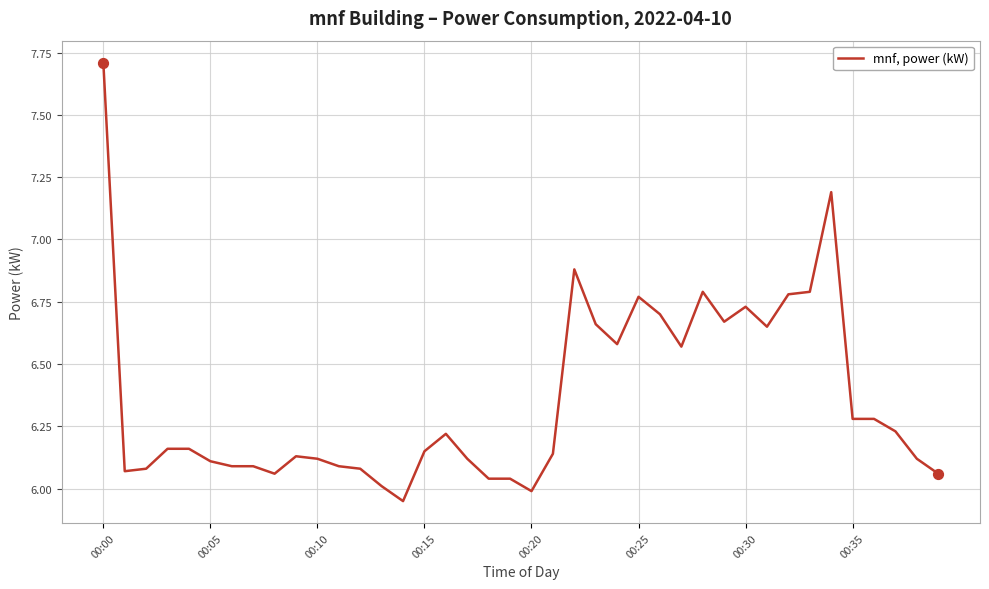

What is the difference between the maximum and minimum values?

1.8